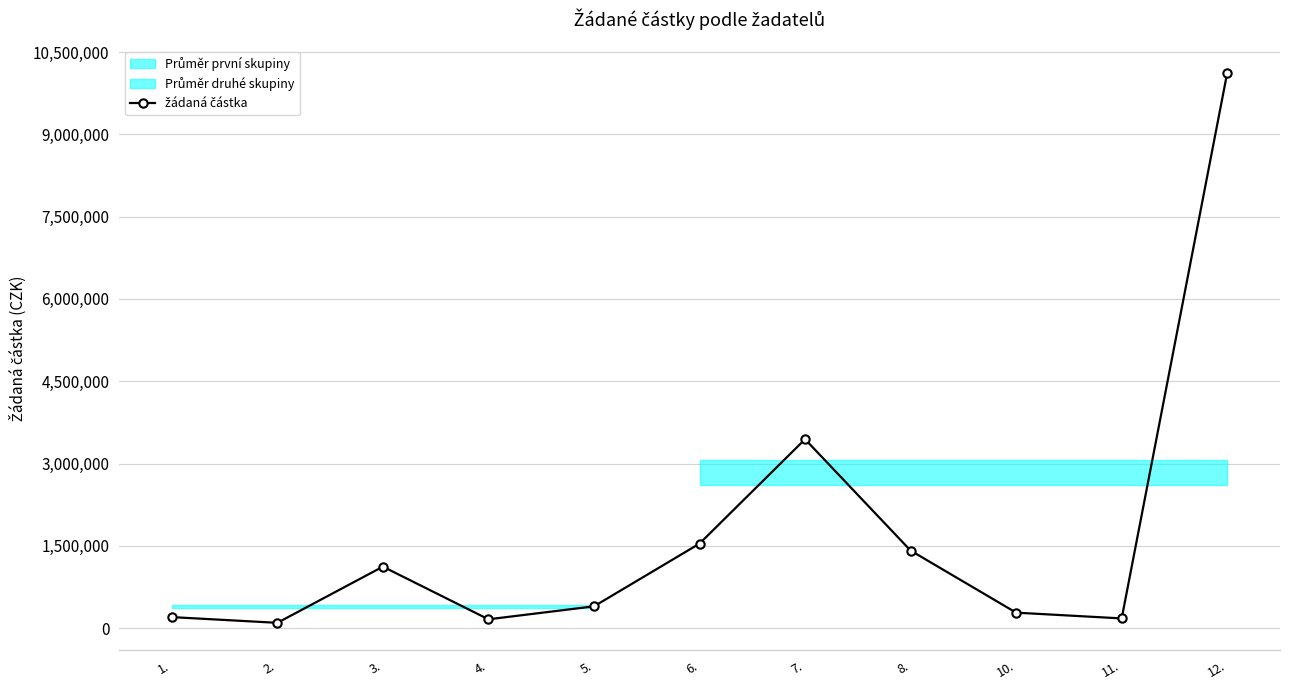

What position from the right is 2.?

10